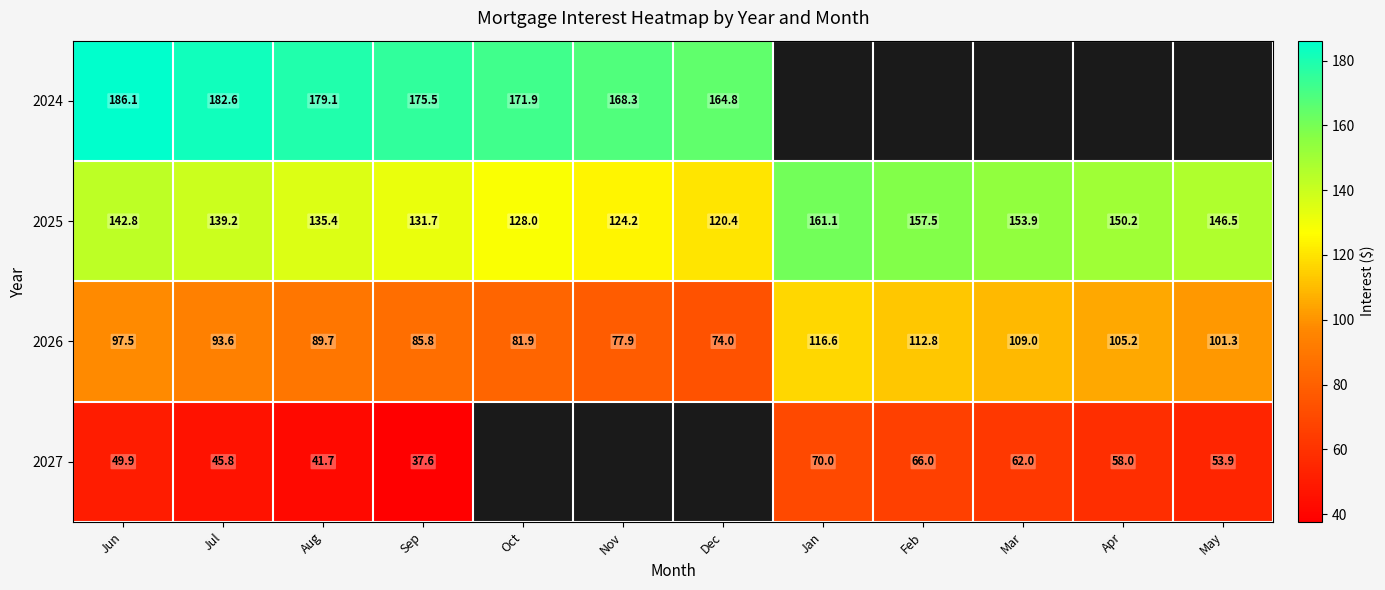

True or false: 2026 has a value of 105.2 at Apr.

True